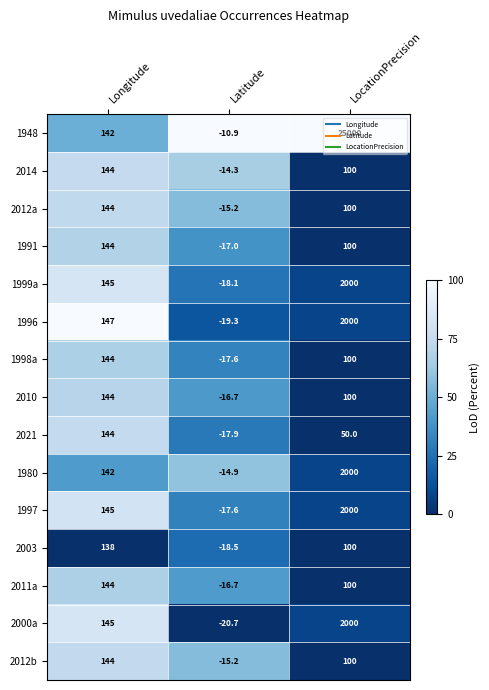

At which label does 2003 first exceed 100?

Longitude